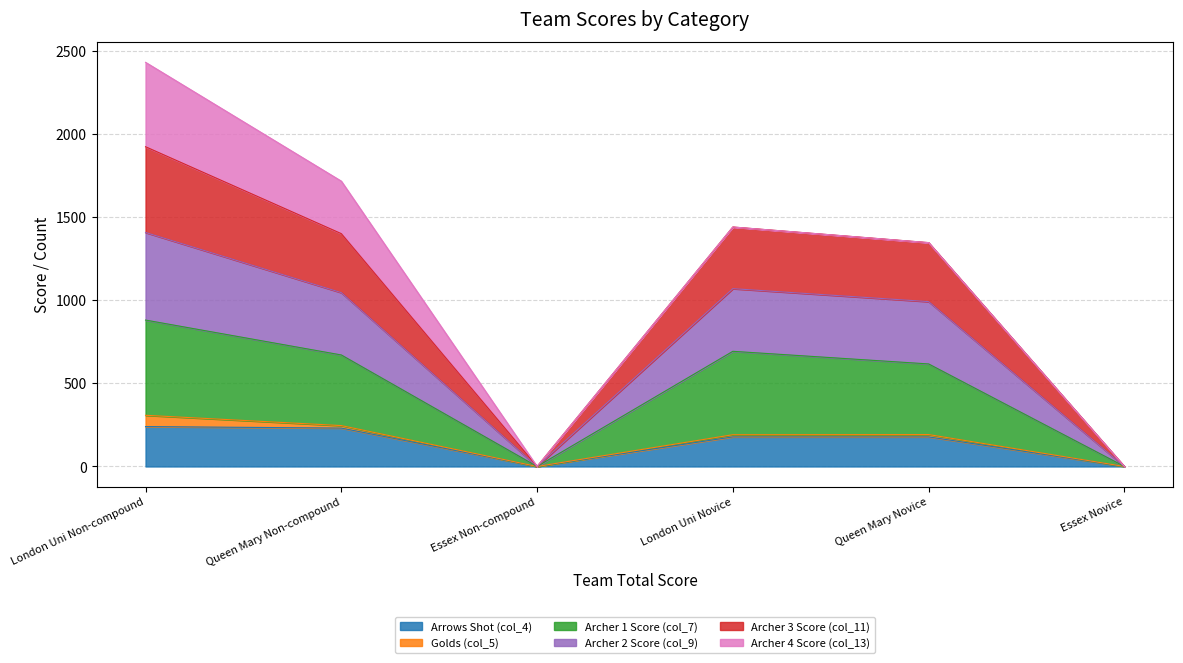

At which category is the sum across all series the highest?

London Uni Non-compound